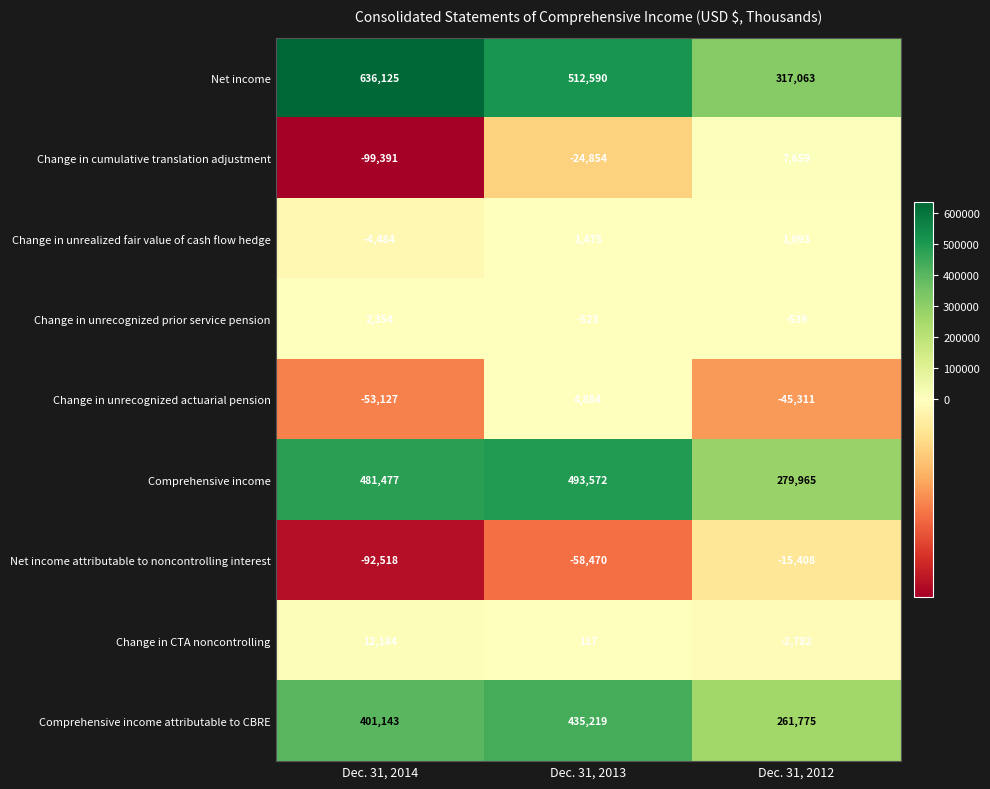

Which series has the largest total across all categories?

Net income